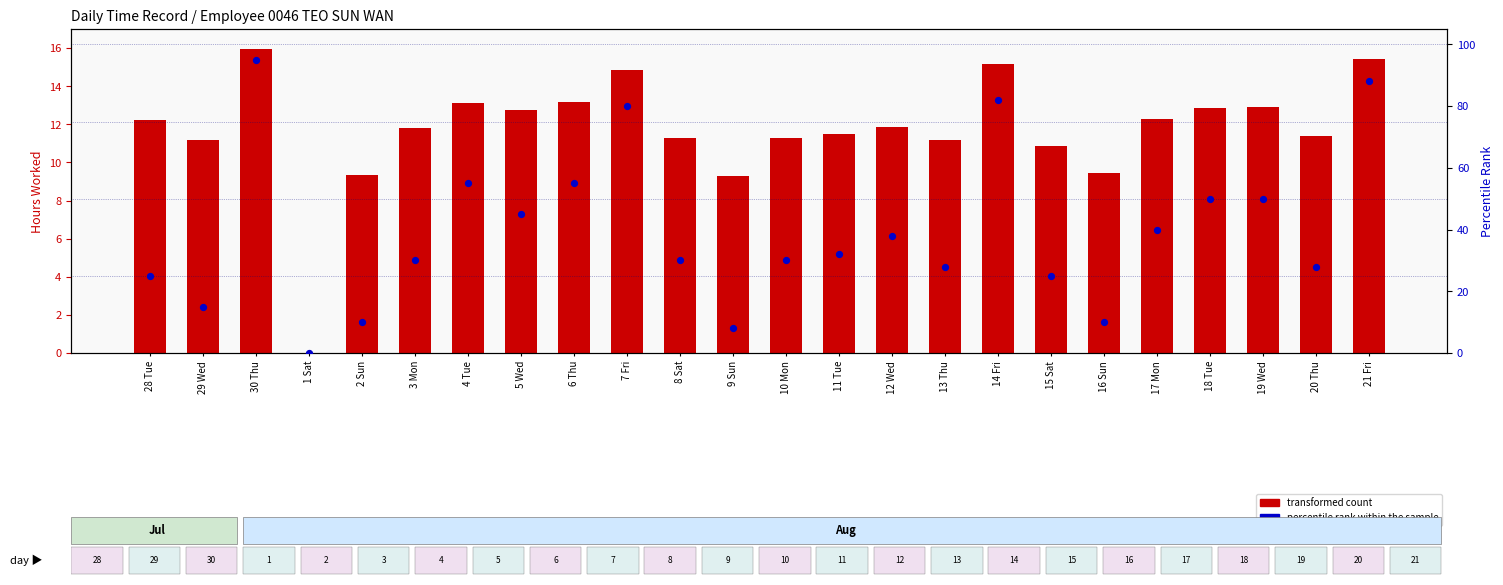

Is the value of transformed count at 4 Tue greater than the value of percentile rank within the sample at 16 Sun?

Yes